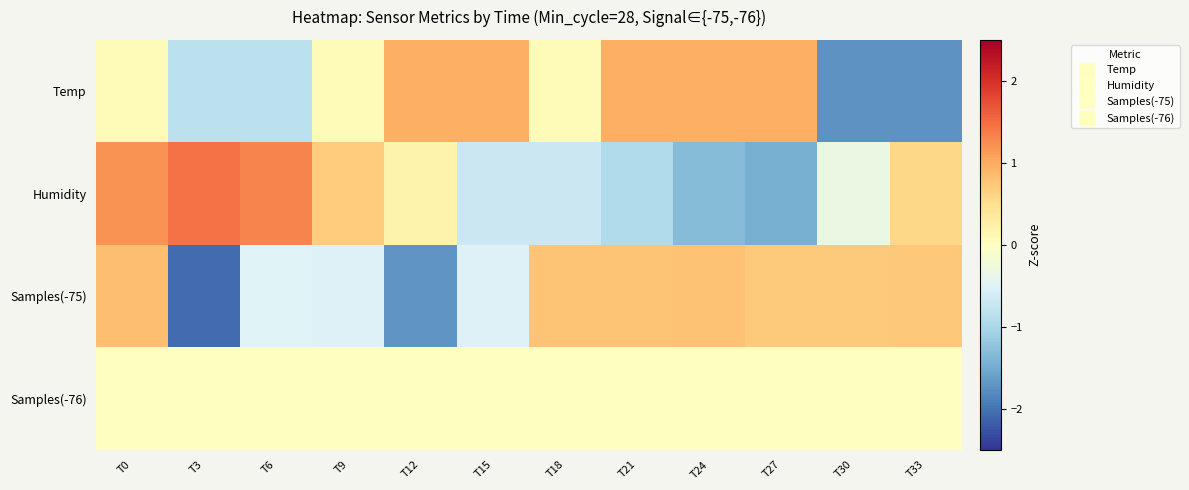

Reading right to left, list all the values displayed in this chart.

Temp: T33=-1.7	T30=-1.7	T27=1.0	T24=1.0	T21=1.0	T18=0.1	T15=1.0	T12=1.0	T9=0.1	T6=-0.8	T3=-0.8	T0=0.1
Humidity: T33=0.6	T30=-0.3	T27=-1.5	T24=-1.3	T21=-0.9	T18=-0.7	T15=-0.7	T12=0.2	T9=0.7	T6=1.3	T3=1.5	T0=1.2
Samples(-75): T33=0.7	T30=0.7	T27=0.7	T24=0.8	T21=0.8	T18=0.8	T15=-0.5	T12=-1.7	T9=-0.5	T6=-0.5	T3=-2.1	T0=0.8
Samples(-76): T33=0.0	T30=0.0	T27=0.0	T24=0.0	T21=0.0	T18=0.0	T15=0.0	T12=0.0	T9=0.0	T6=0.0	T3=0.0	T0=0.0